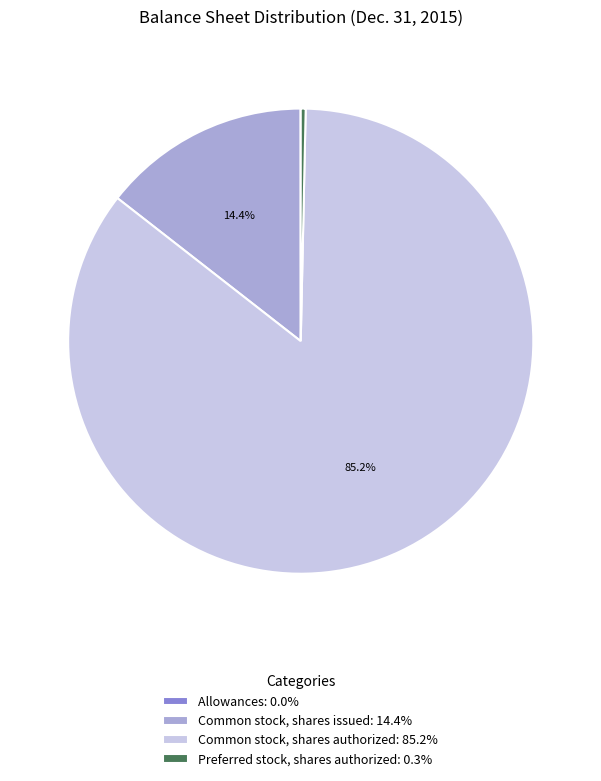

To the nearest percent, what percentage of the pie is Common stock, shares authorized?

85%